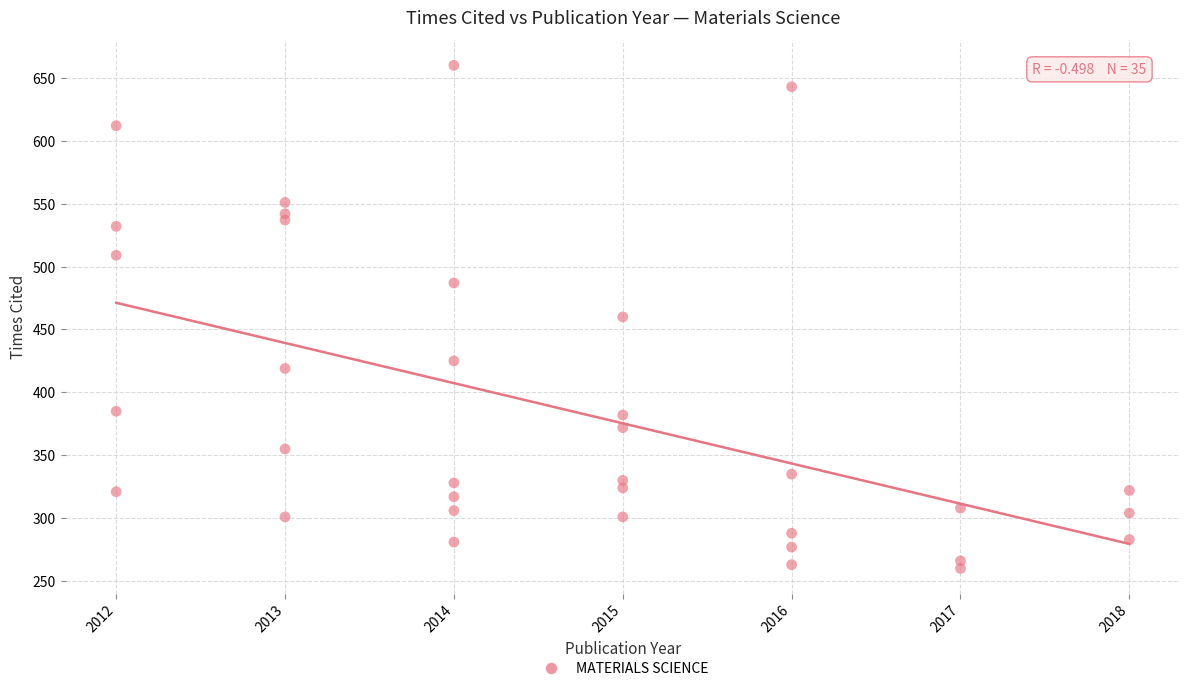

What is the range of Y values (max minus min)?

400